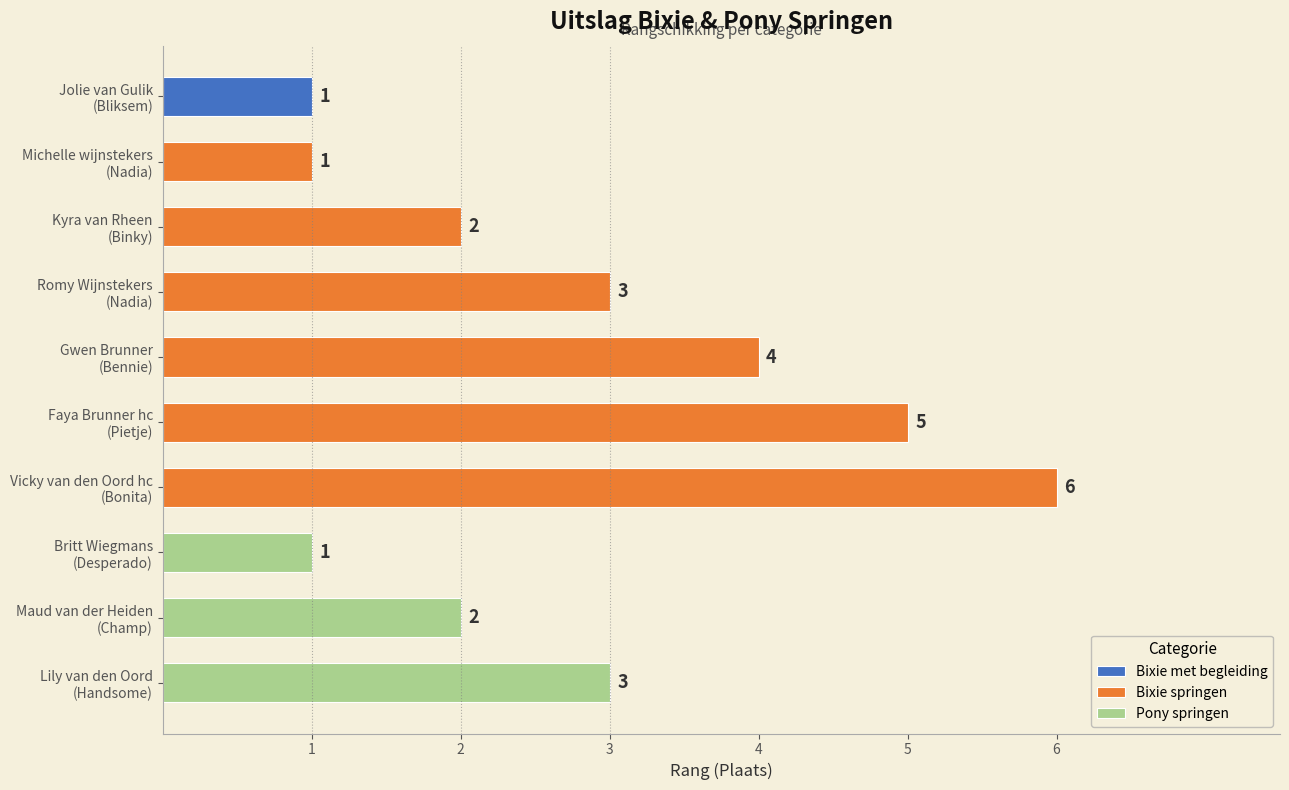

What is the change in value from Michelle wijnstekers
(Nadia) to Faya Brunner hc
(Pietje)?

+4